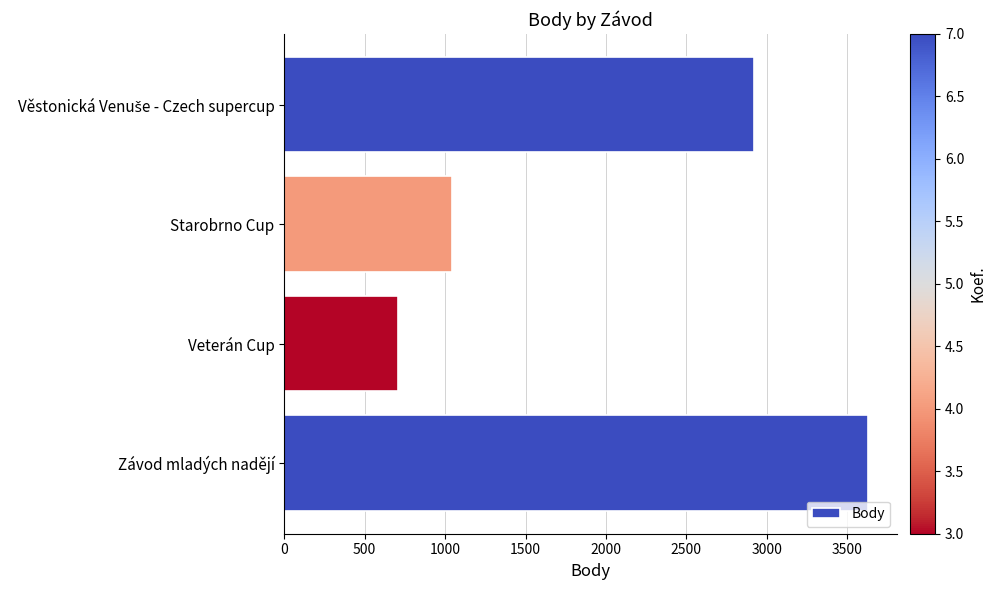

The value at Veterán Cup is 707. True or false?

True